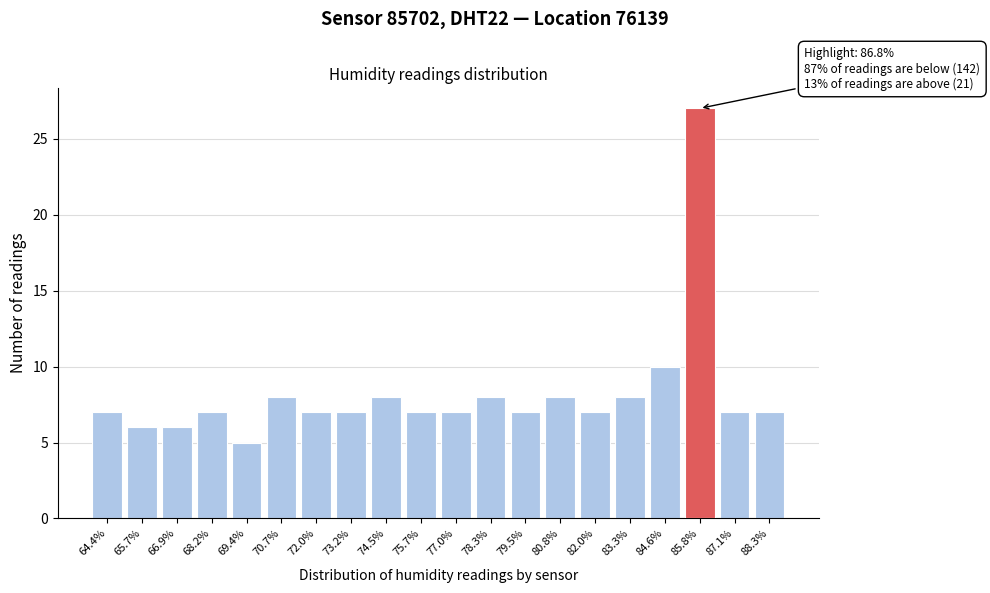

Reading left to right, transcribe all the data shown in this chart.

64.4%=7	65.7%=6	66.9%=6	68.2%=7	69.4%=5	70.7%=8	72.0%=7	73.2%=7	74.5%=8	75.7%=7	77.0%=7	78.3%=8	79.5%=7	80.8%=8	82.0%=7	83.3%=8	84.6%=10	85.8%=27	87.1%=7	88.3%=7